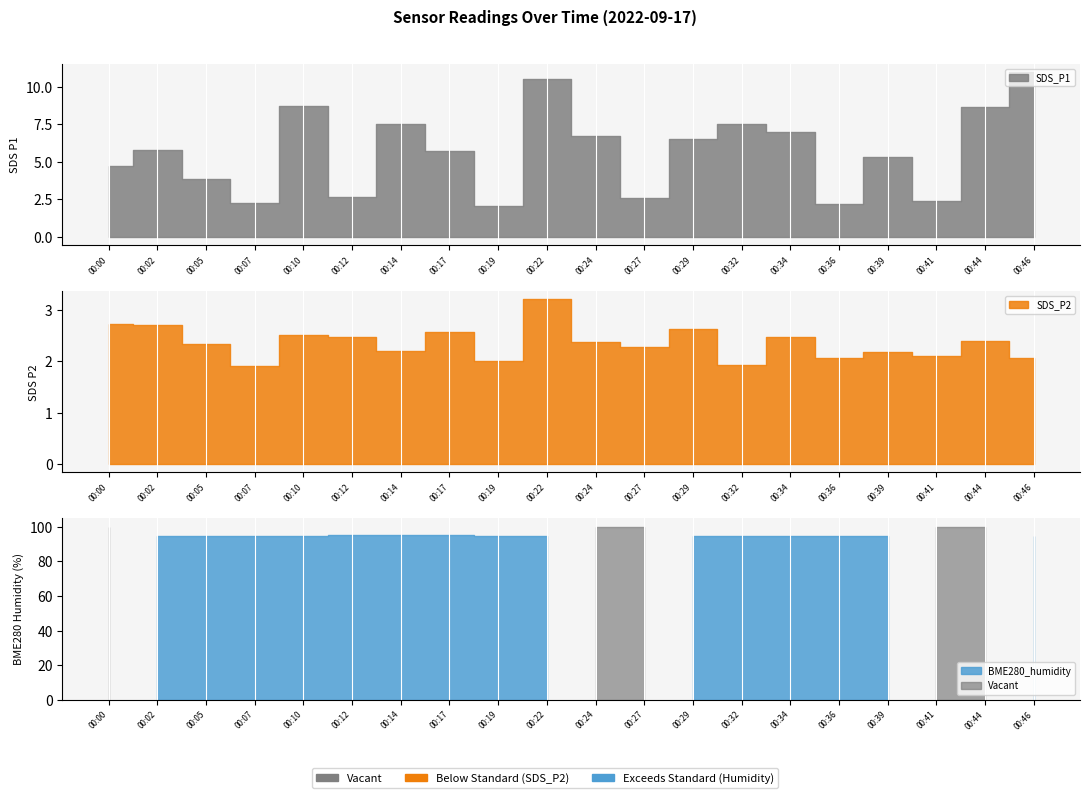

Between 00:12 and 00:22, which is larger?

00:22